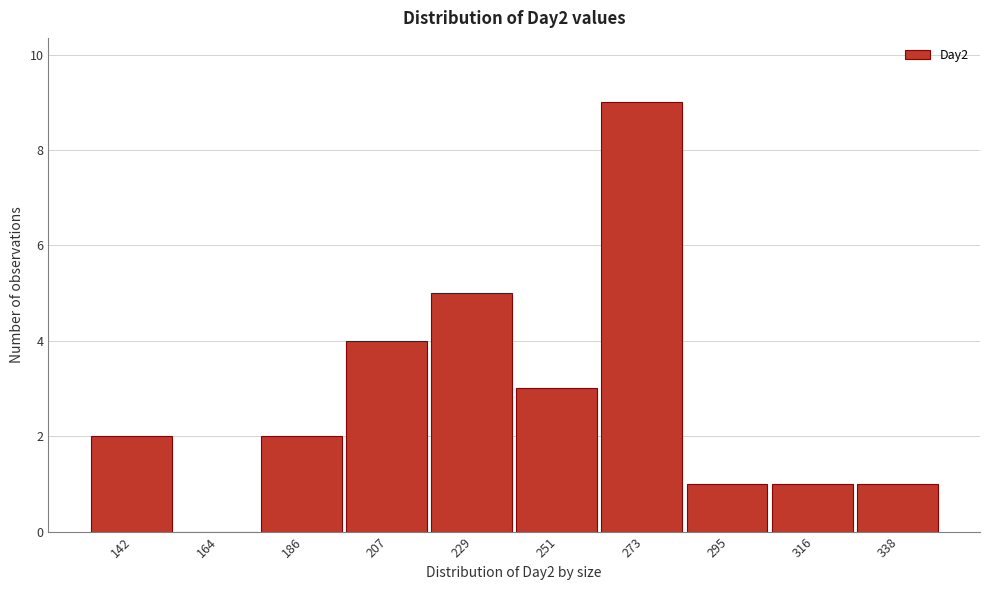

Reading right to left, what are all the values shown in this chart?

338=1	316=1	295=1	273=9	251=3	229=5	207=4	186=2	164=0	142=2